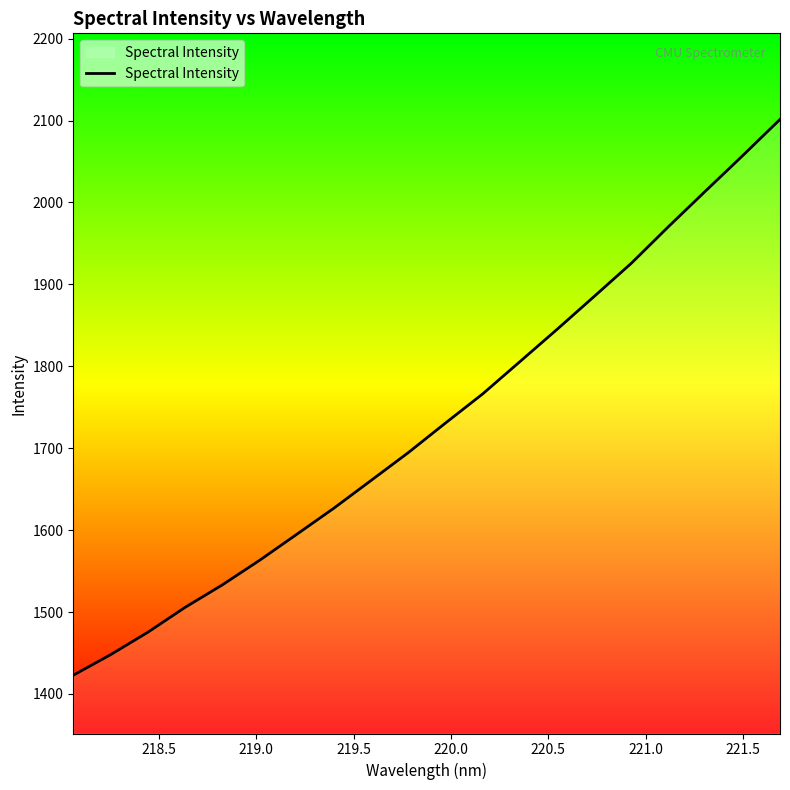

What is the difference between the maximum and minimum values?

678.5